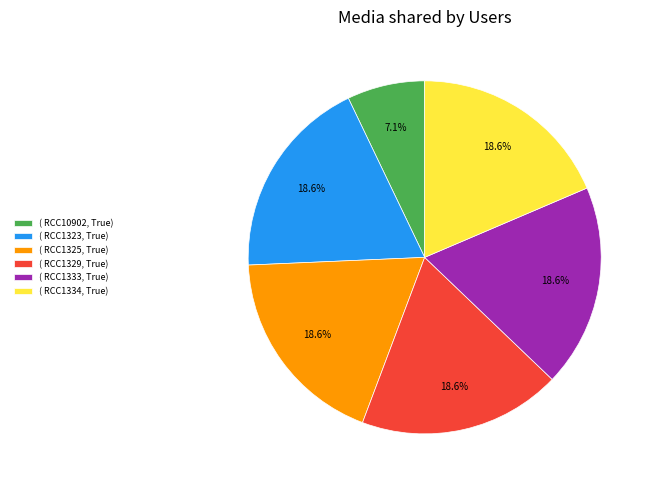

Which category has the smallest portion of the pie?

( RCC10902, True)